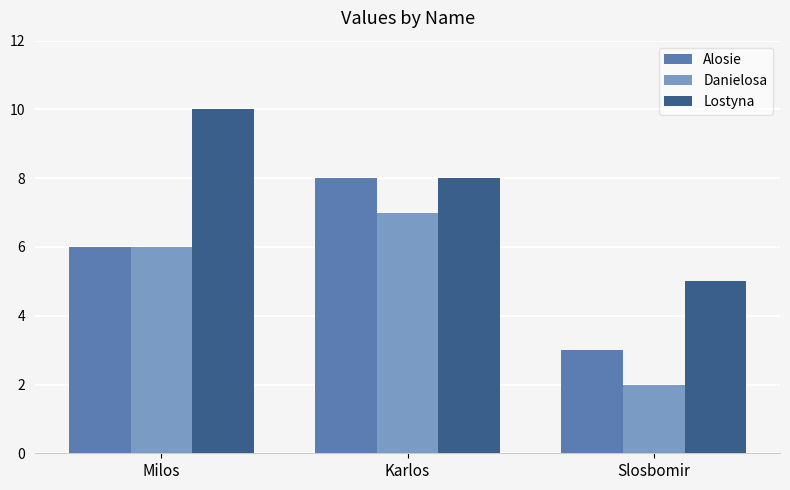

The value of Danielosa at Karlos is 7. True or false?

True